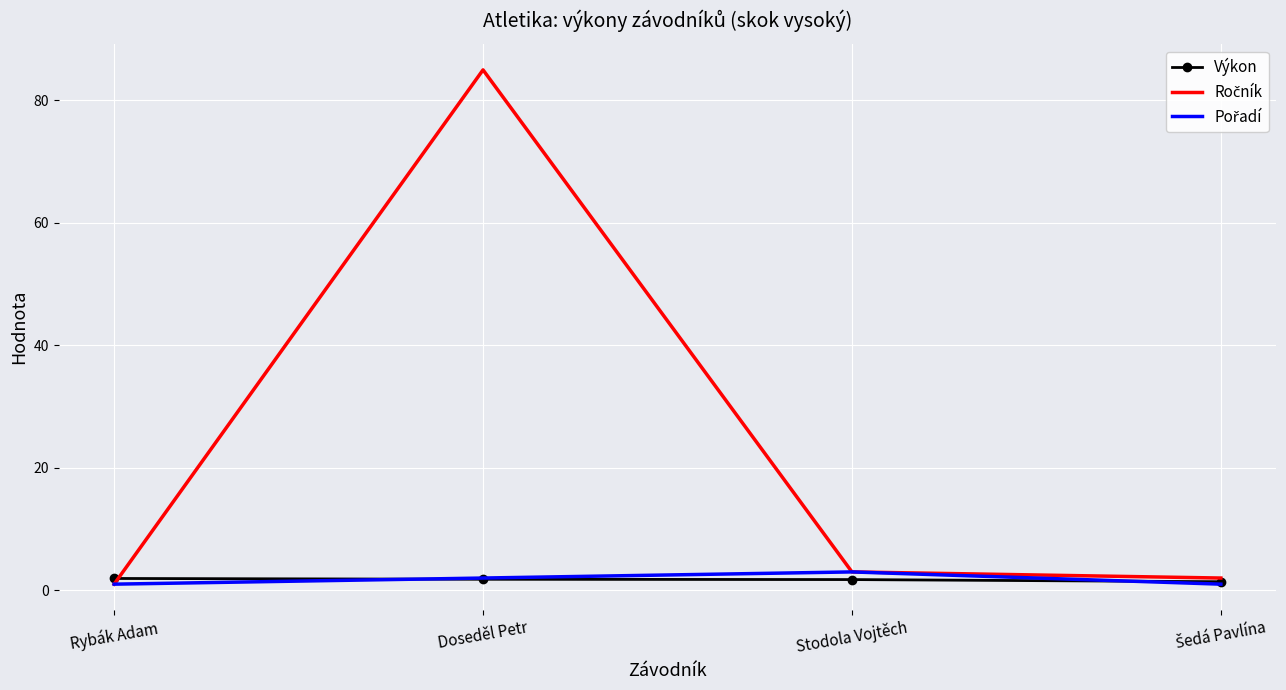

True or false: Ročník has more than 1 interior local peaks.

False